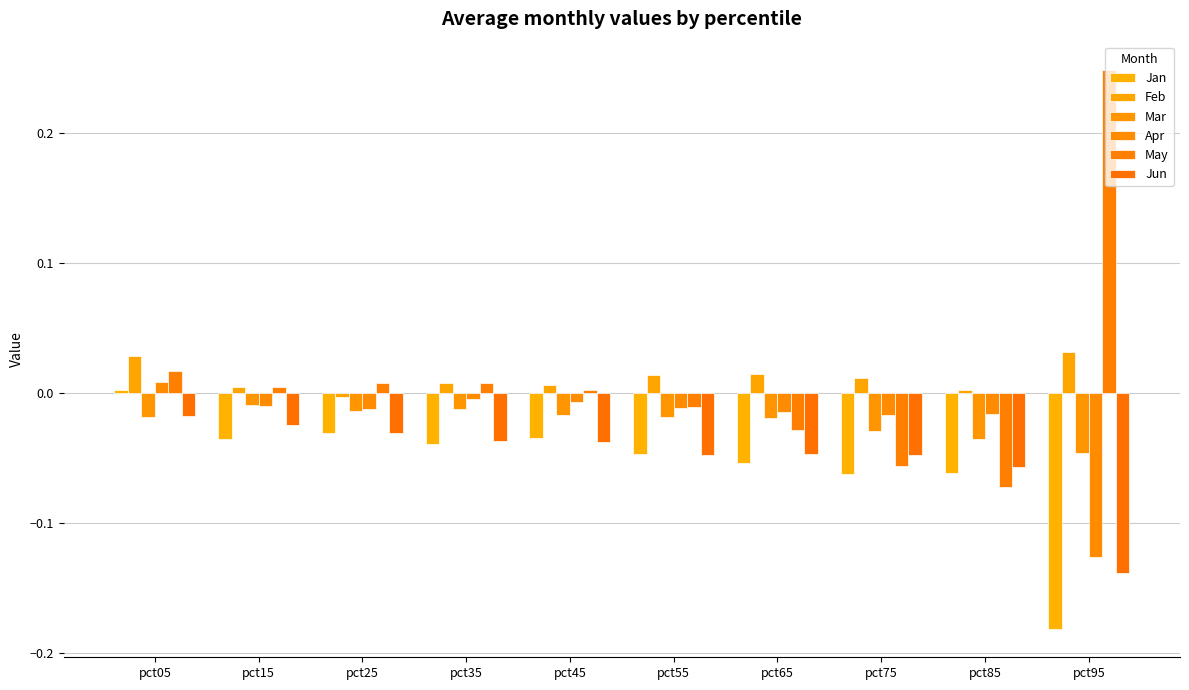

What is the smallest value displayed?

-0.2